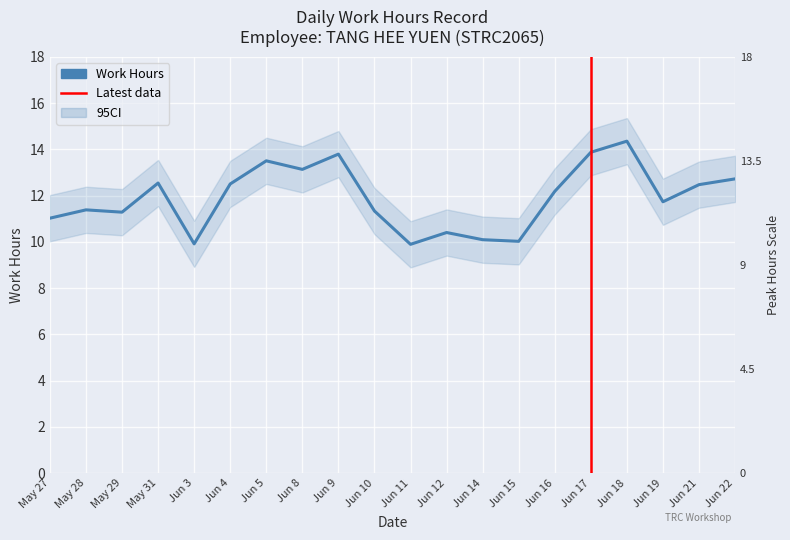

Rank the categories by value from lowest to highest.

Jun 11, Jun 3, Jun 15, Jun 14, Jun 12, May 27, May 29, Jun 10, May 28, Jun 19, Jun 16, Jun 21, Jun 4, May 31, Jun 22, Jun 8, Jun 5, Jun 9, Jun 17, Jun 18